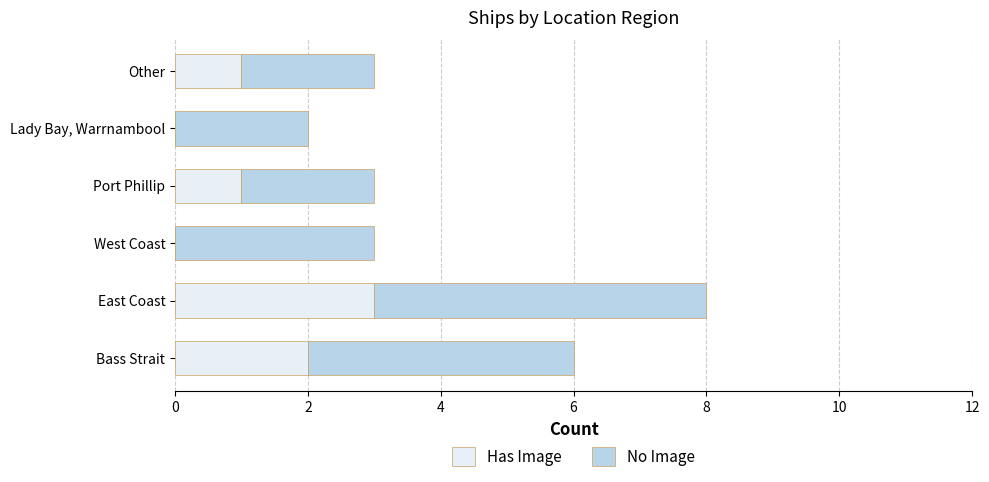

The value of Has Image at Other is 1. True or false?

True